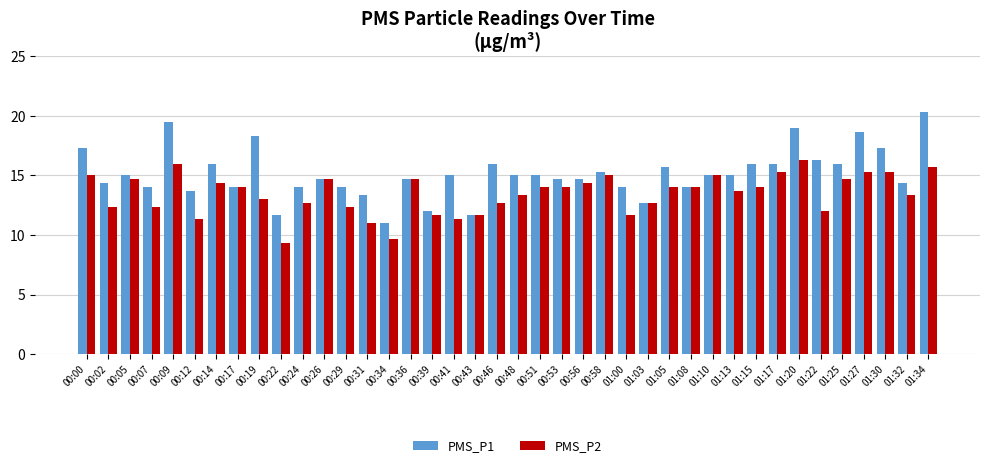

Reading right to left, list all the values displayed in this chart.

PMS_P1: 01:34=20.3	01:32=14.3	01:30=17.3	01:27=18.7	01:25=16.0	01:22=16.3	01:20=19.0	01:17=16.0	01:15=16.0	01:13=15.0	01:10=15.0	01:08=14.0	01:05=15.7	01:03=12.7	01:00=14.0	00:58=15.3	00:56=14.7	00:53=14.7	00:51=15.0	00:48=15.0	00:46=16.0	00:43=11.7	00:41=15.0	00:39=12.0	00:36=14.7	00:34=11.0	00:31=13.3	00:29=14.0	00:26=14.7	00:24=14.0	00:22=11.7	00:19=18.3	00:17=14.0	00:14=16.0	00:12=13.7	00:09=19.5	00:07=14.0	00:05=15.0	00:02=14.3	00:00=17.3
PMS_P2: 01:34=15.7	01:32=13.3	01:30=15.3	01:27=15.3	01:25=14.7	01:22=12.0	01:20=16.3	01:17=15.3	01:15=14.0	01:13=13.7	01:10=15.0	01:08=14.0	01:05=14.0	01:03=12.7	01:00=11.7	00:58=15.0	00:56=14.3	00:53=14.0	00:51=14.0	00:48=13.3	00:46=12.7	00:43=11.7	00:41=11.3	00:39=11.7	00:36=14.7	00:34=9.7	00:31=11.0	00:29=12.3	00:26=14.7	00:24=12.7	00:22=9.3	00:19=13.0	00:17=14.0	00:14=14.3	00:12=11.3	00:09=16.0	00:07=12.3	00:05=14.7	00:02=12.3	00:00=15.0